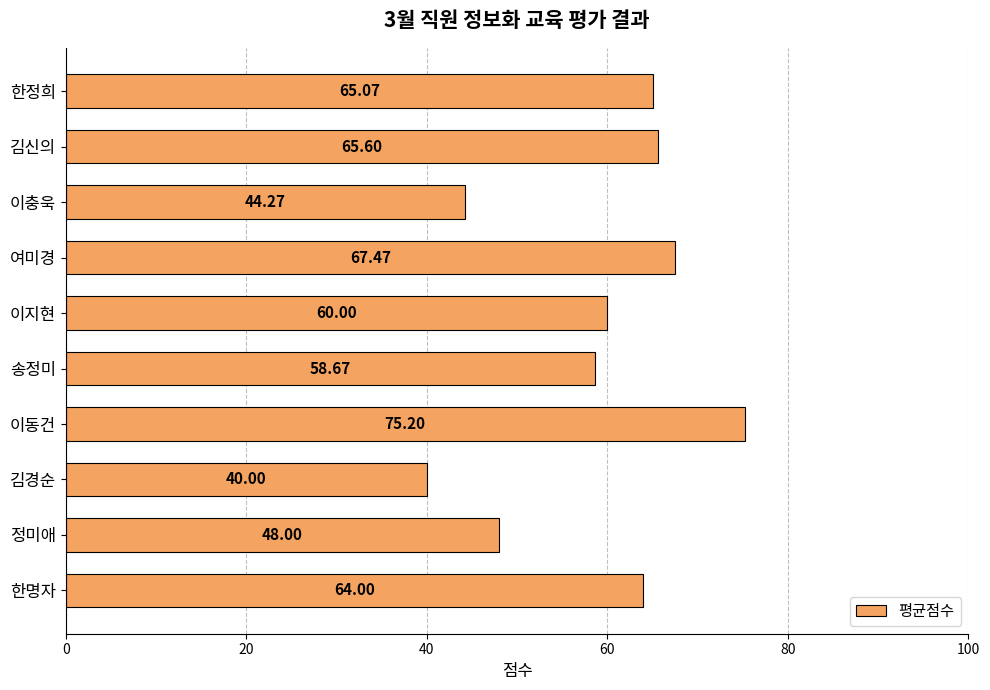

What is the ratio of the value at 이동건 to the value at 정미애?

1.6